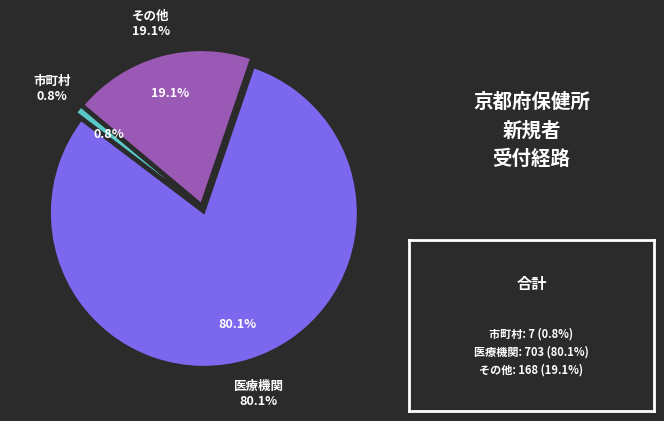

How many segments does this pie chart have?

3